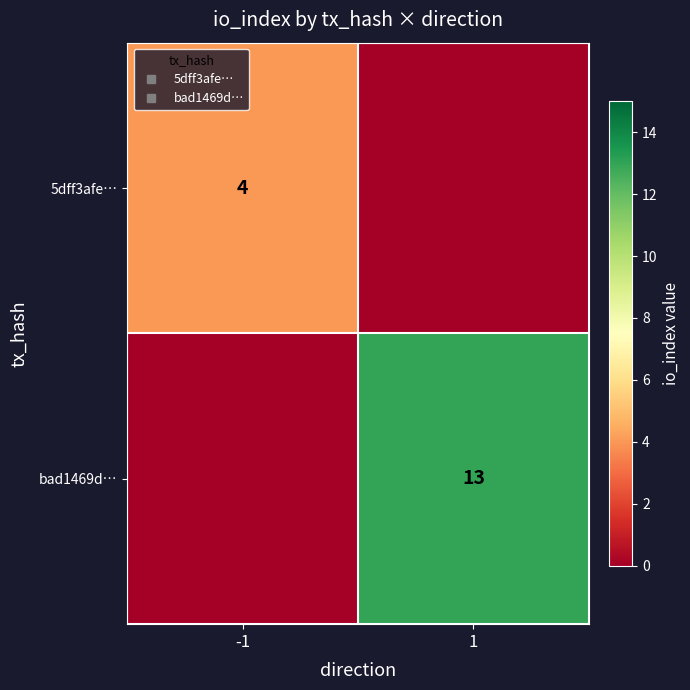

Which series has the largest total across all categories?

bad1469d…